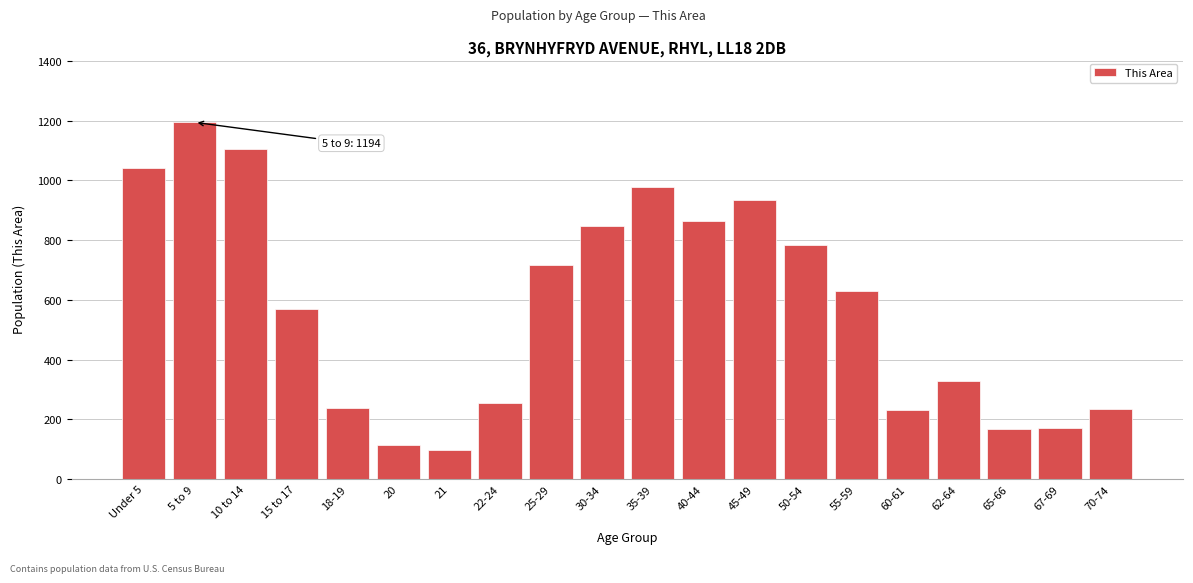

The chart shows a value of 236 at 70-74. True or false?

True